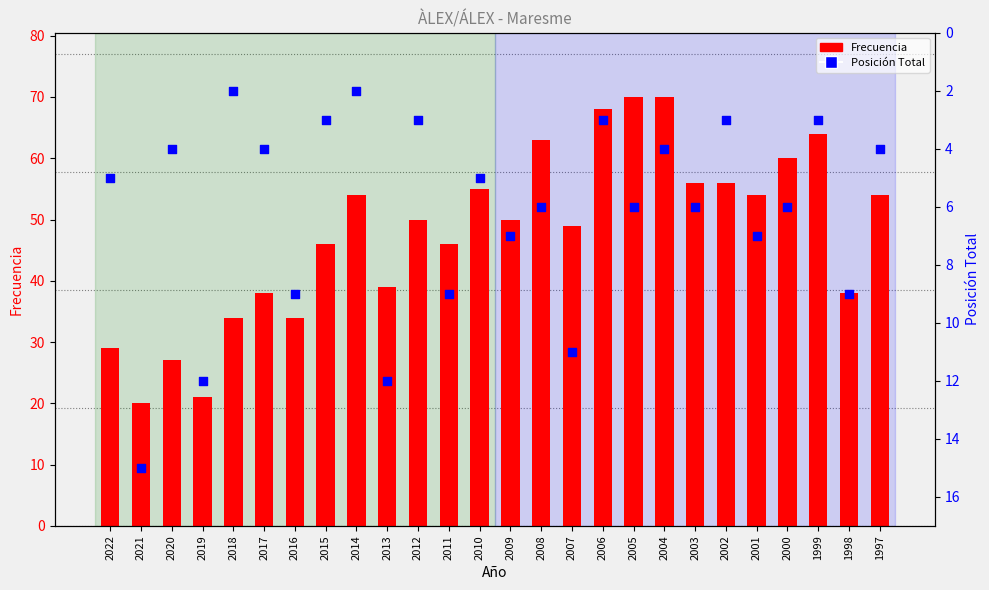

At which category is the sum across all series the highest?

2005